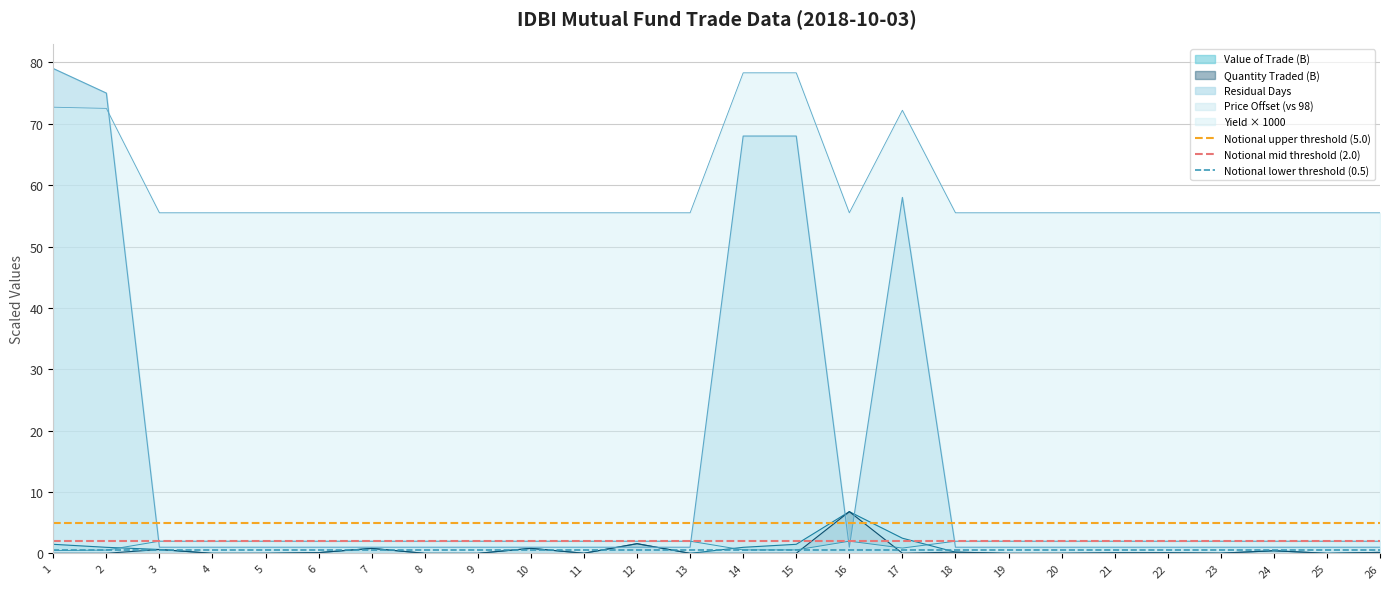

Where is Notional upper threshold (5.0) nearest to the value 5?

1